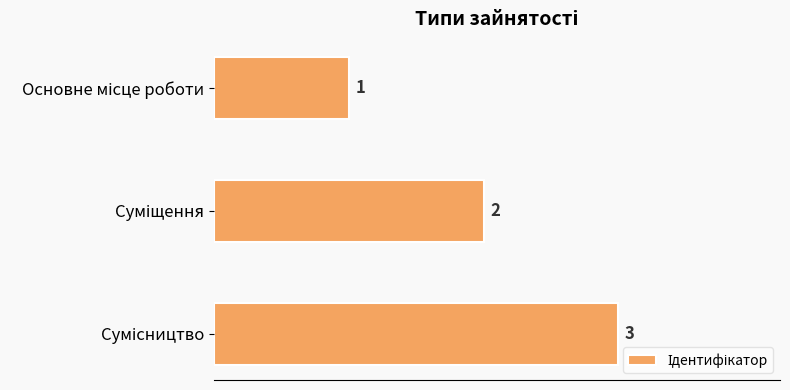

What is the average value?

2